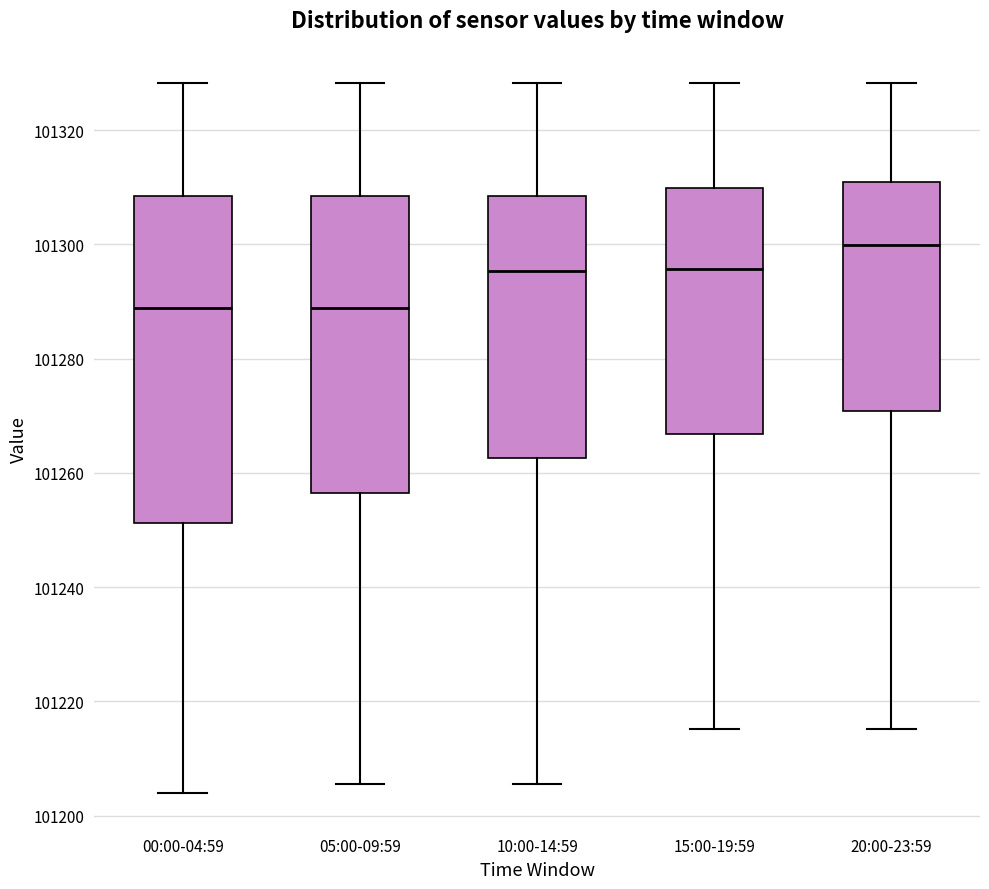

Comparing the boxes themselves (not the whiskers), which one is the tallest?

00:00-04:59